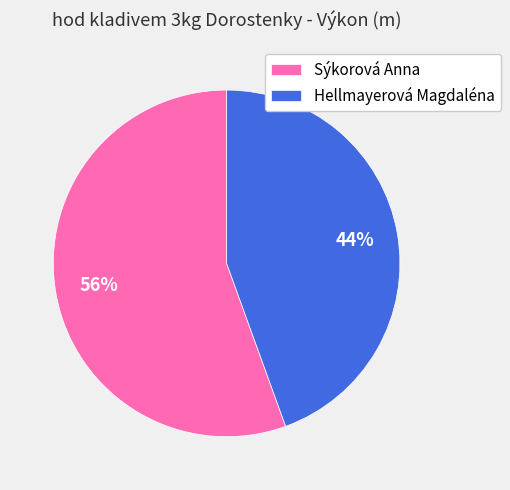

Is there any slice that represents more than half of the pie?

Yes